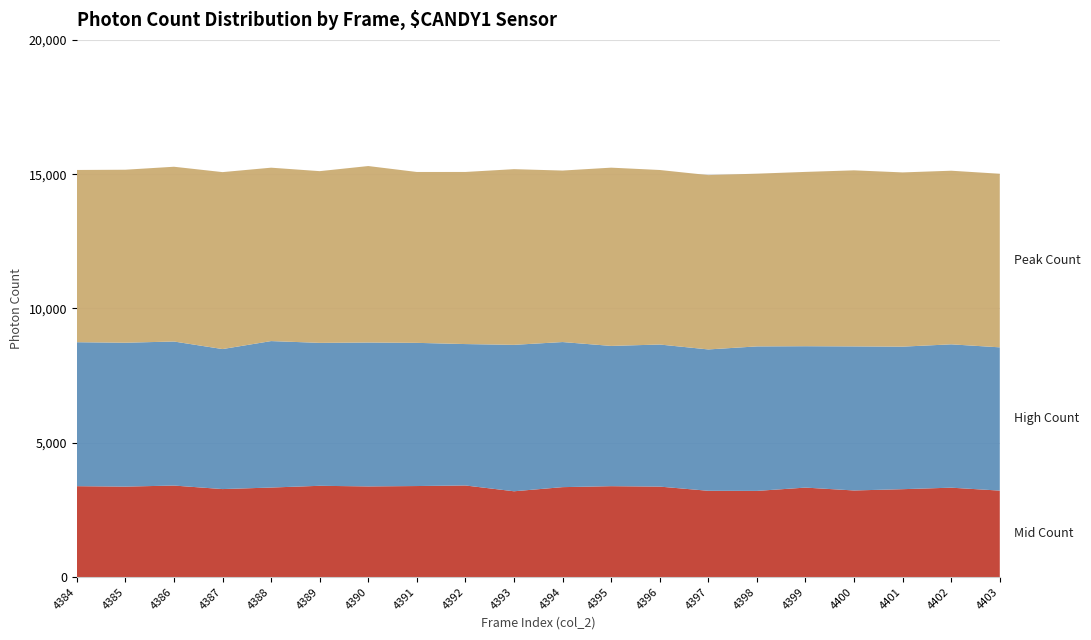

Reading left to right, extract all data points from this chart.

Peak Count: 6413	6441	6507	6588	6456	6393	6571	6362	6408	6541	6385	6637	6498	6491	6431	6490	6555	6487	6464	6463
High Count: 5360	5357	5363	5213	5453	5322	5357	5331	5265	5452	5402	5222	5290	5263	5380	5264	5364	5307	5337	5334
Mid Count: 3384	3368	3407	3276	3333	3398	3375	3389	3410	3194	3348	3384	3368	3212	3208	3331	3224	3272	3328	3219